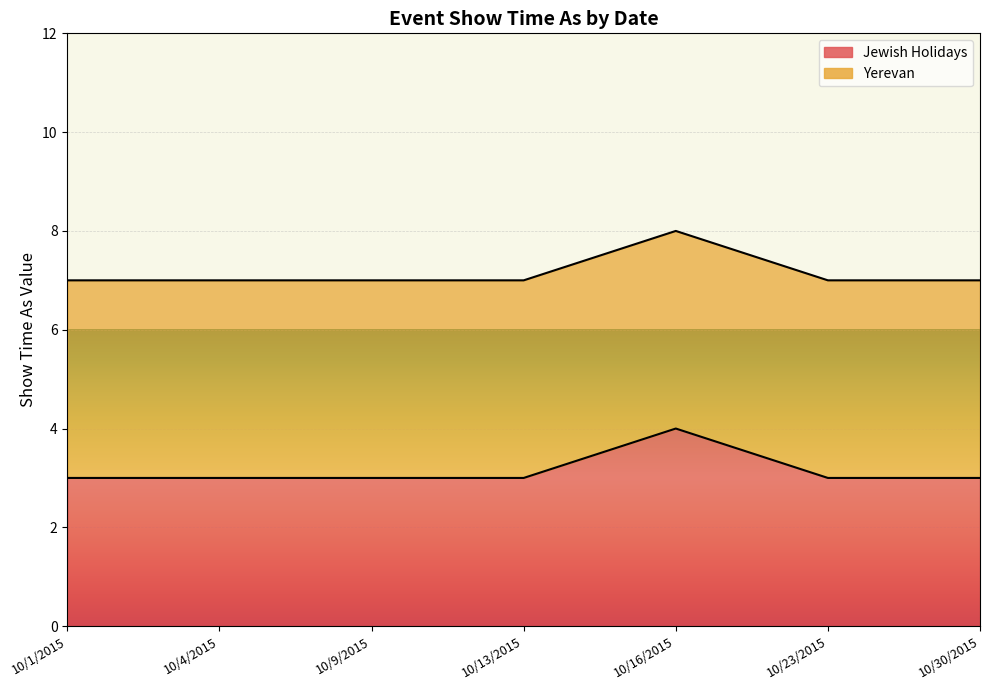

Reading right to left, extract all data points from this chart.

10/30/2015=3	10/23/2015=3	10/16/2015=4	10/13/2015=3	10/9/2015=3	10/4/2015=3	10/1/2015=3